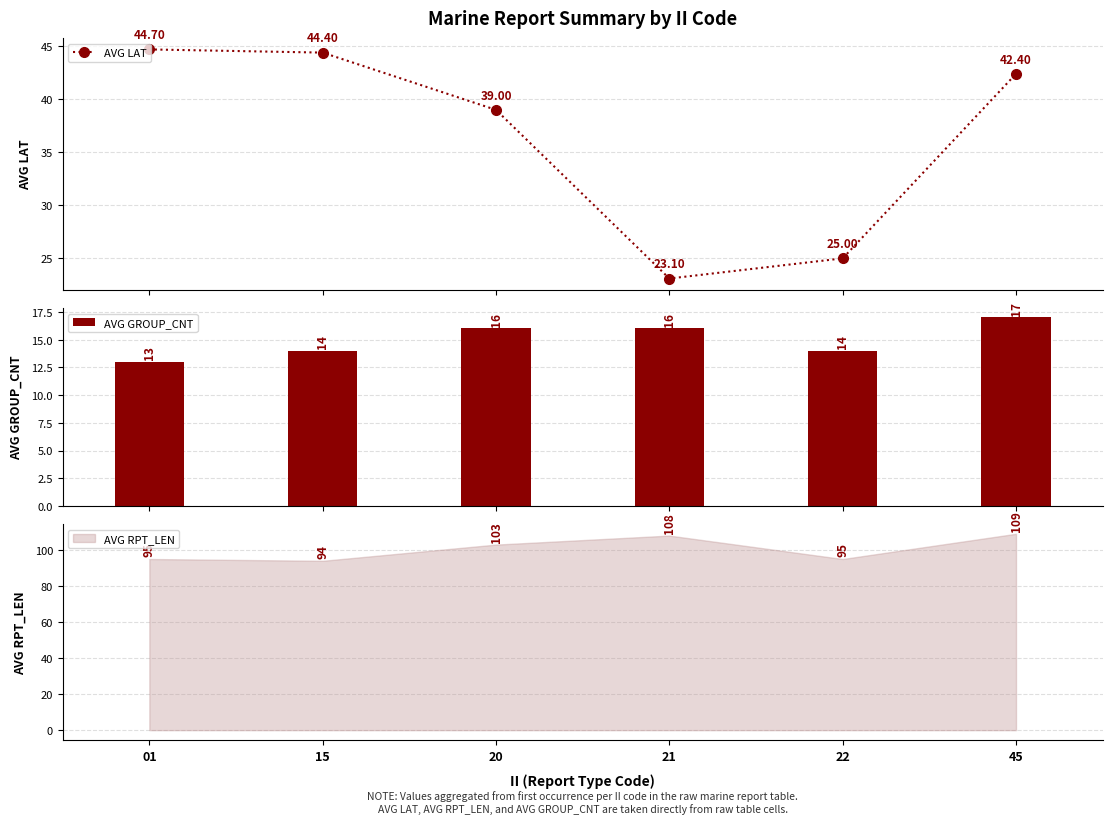

Between 20 and 22, which series saw the biggest shift?

AVG LAT